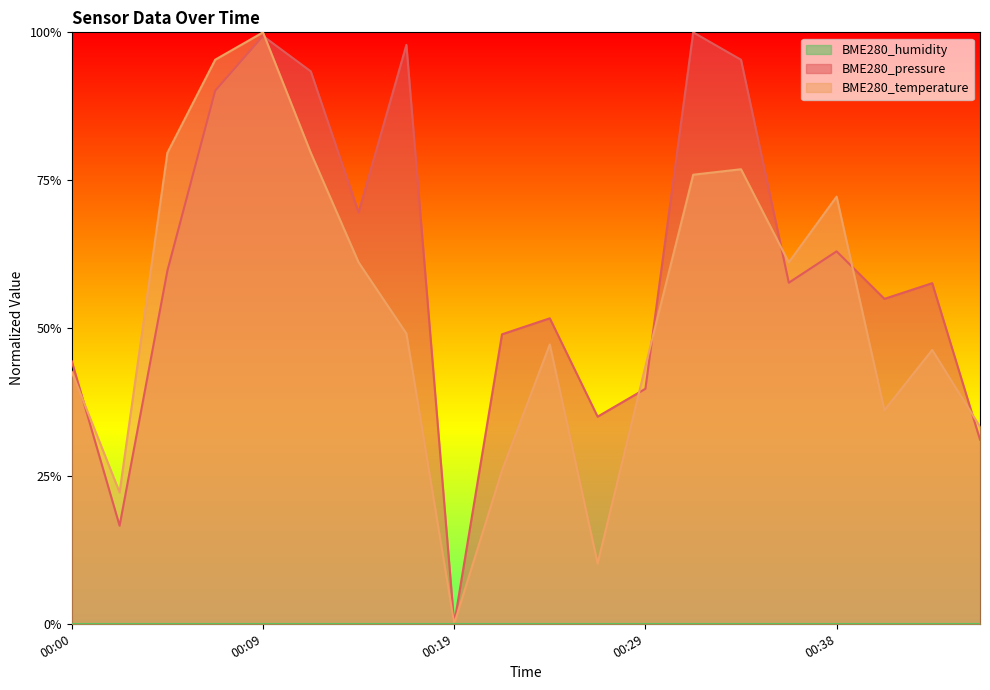

Reading left to right, extract all data points from this chart.

BME280_pressure: 0.4	0.2	0.6	0.9	1.0	0.9	0.7	1.0	0.0	0.5	0.5	0.4	0.4	1.0	1.0	0.6	0.6	0.5	0.6	0.3
BME280_temperature: 0.4	0.2	0.8	1.0	1.0	0.8	0.6	0.5	0.0	0.3	0.5	0.1	0.4	0.8	0.8	0.6	0.7	0.4	0.5	0.3